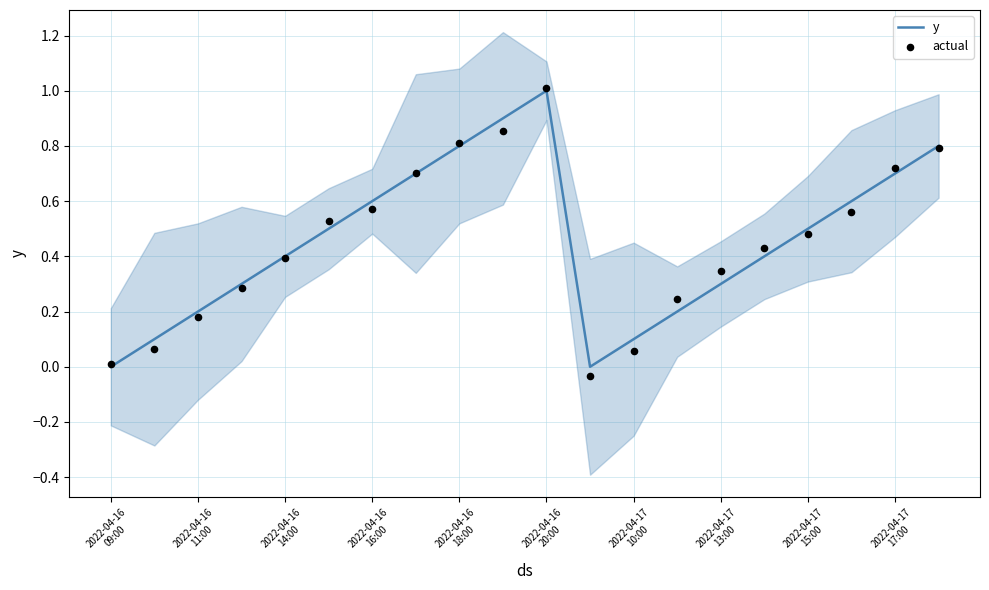

What is the maximum value for y?

1.0